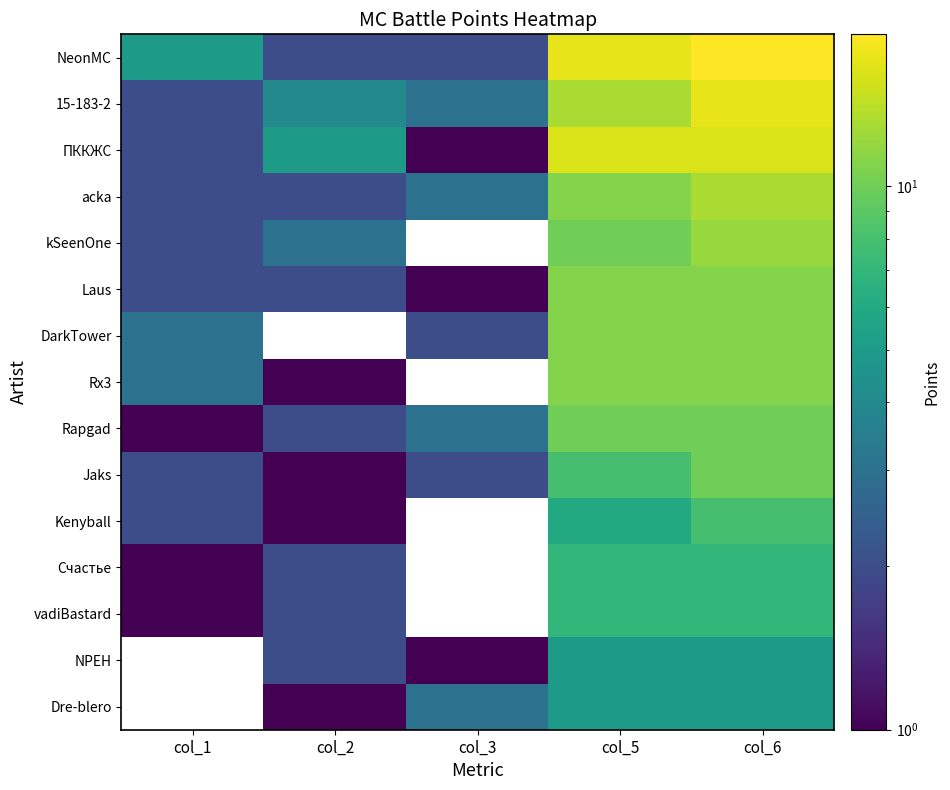

True or false: ПККЖС has a value of 0.6 at col_1.

False